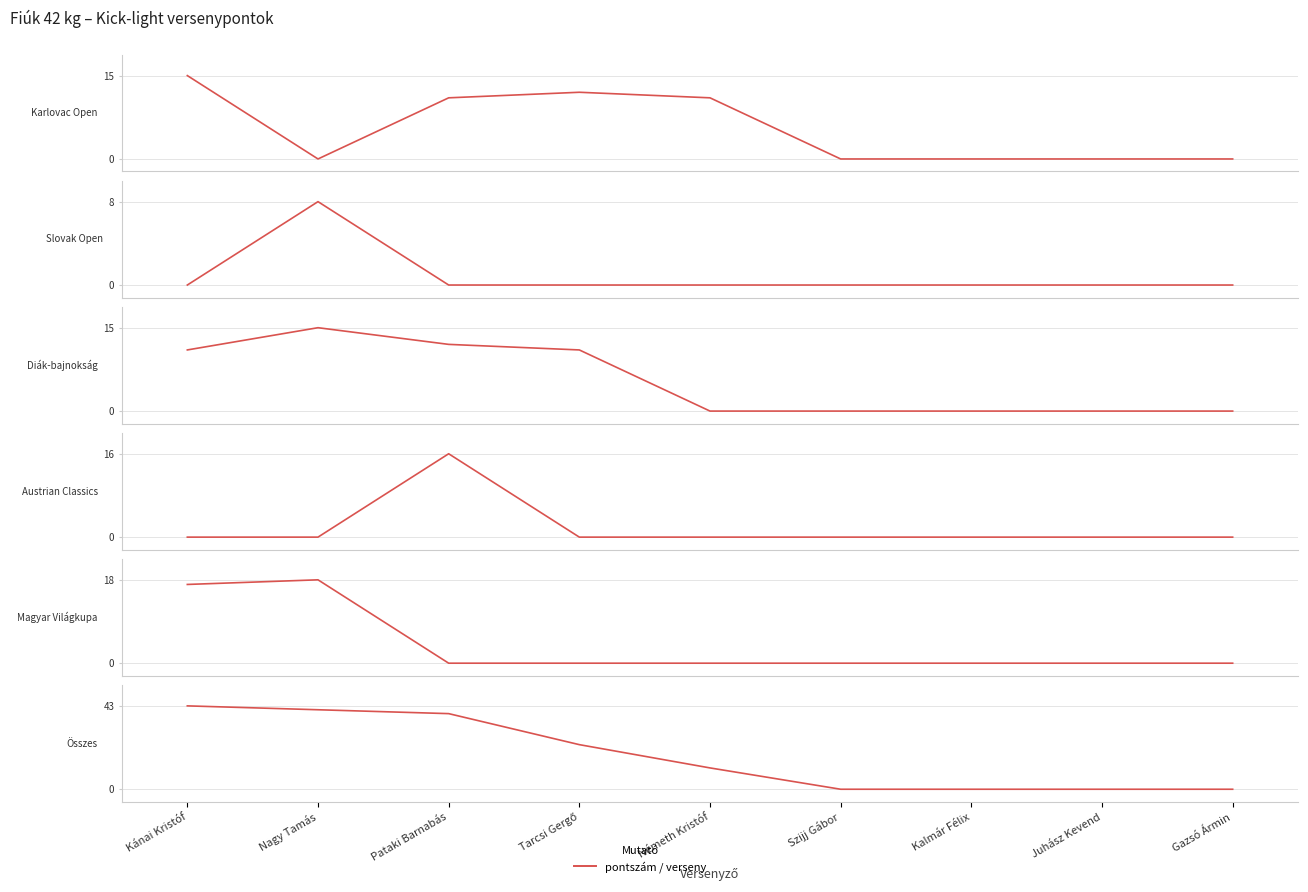

True or false: Diák-bajnokság (pont) and Slovak Open (pont) intersect in this chart.

False